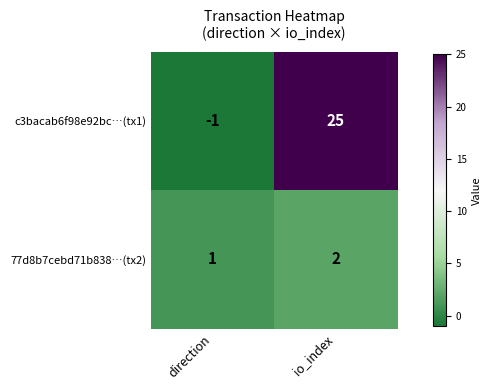

At which category is the sum across all series the highest?

io_index